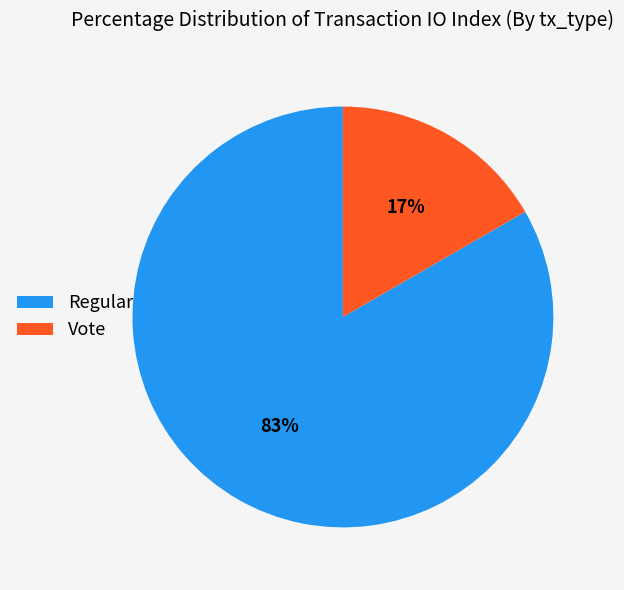

What percentage is the Regular slice, to the nearest percent?

83%